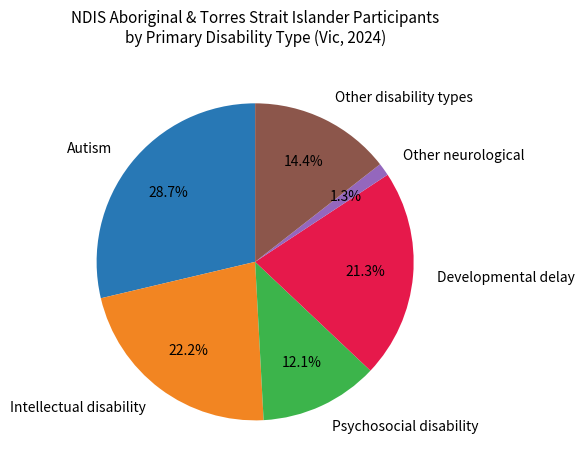

How many segments does this pie chart have?

6